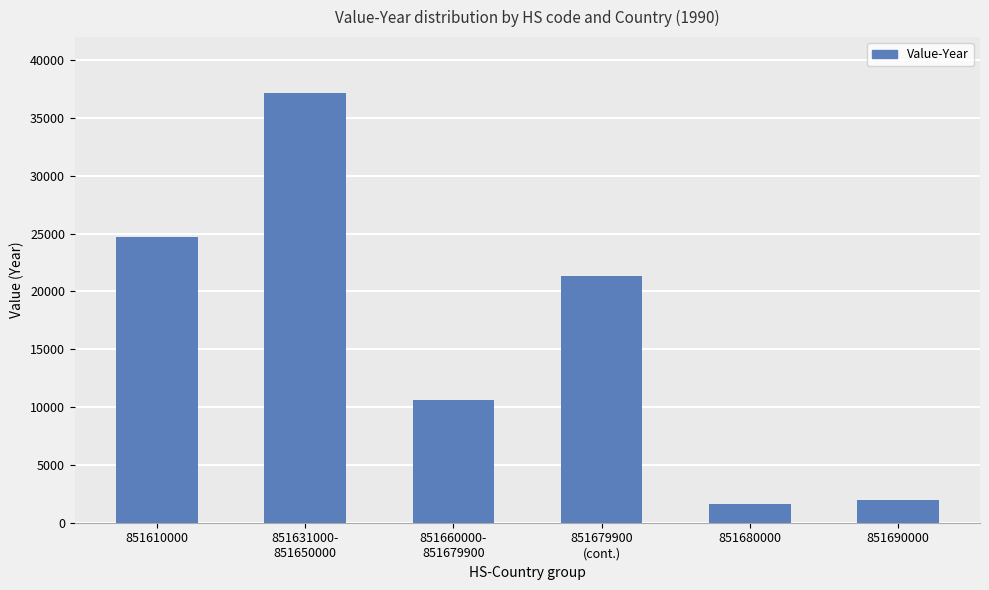

Where is the data nearest to the value 19388?

851679900
(cont.)